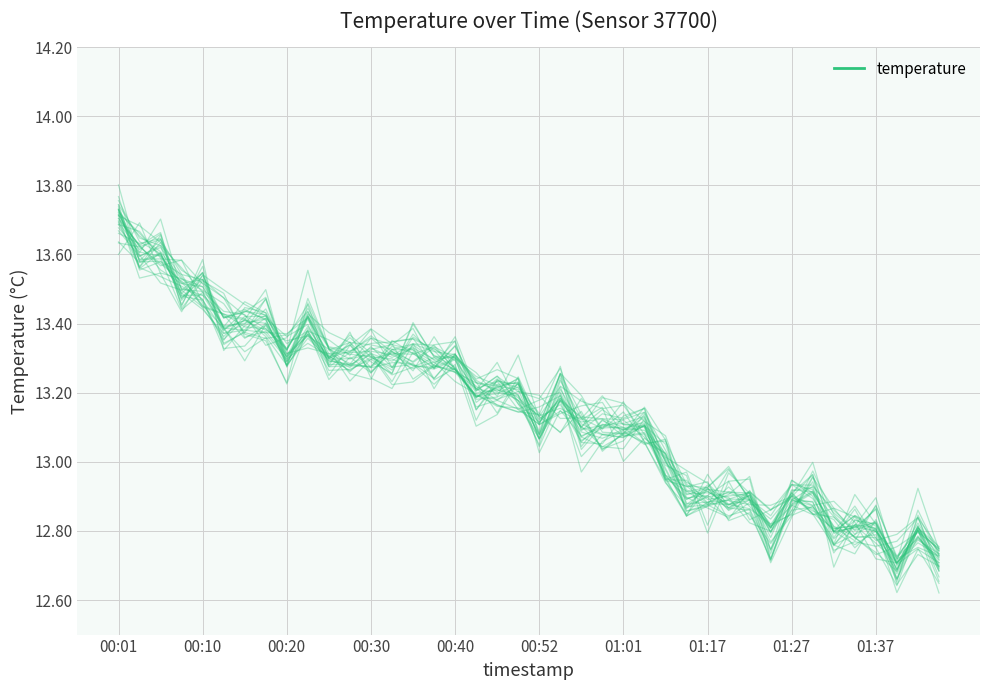

At which category does the data reach its first local valley?

00:10